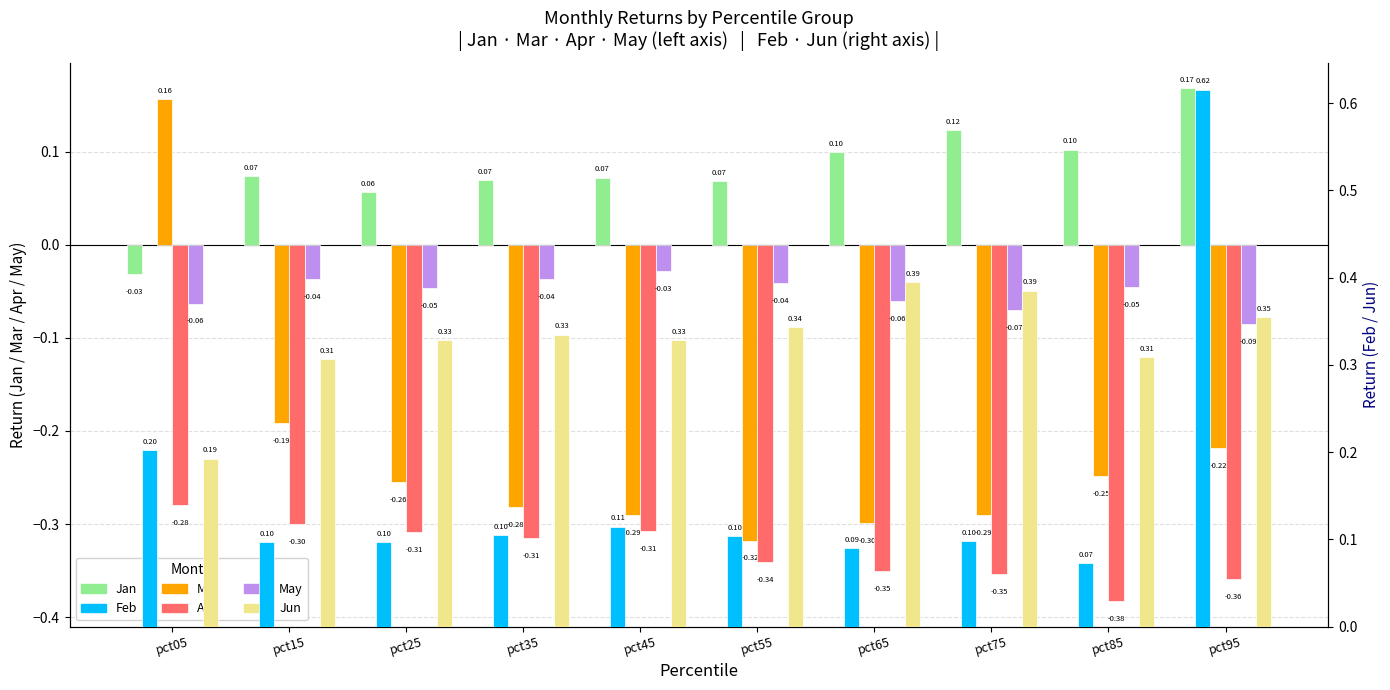

Does the chart contain any negative values?

Yes